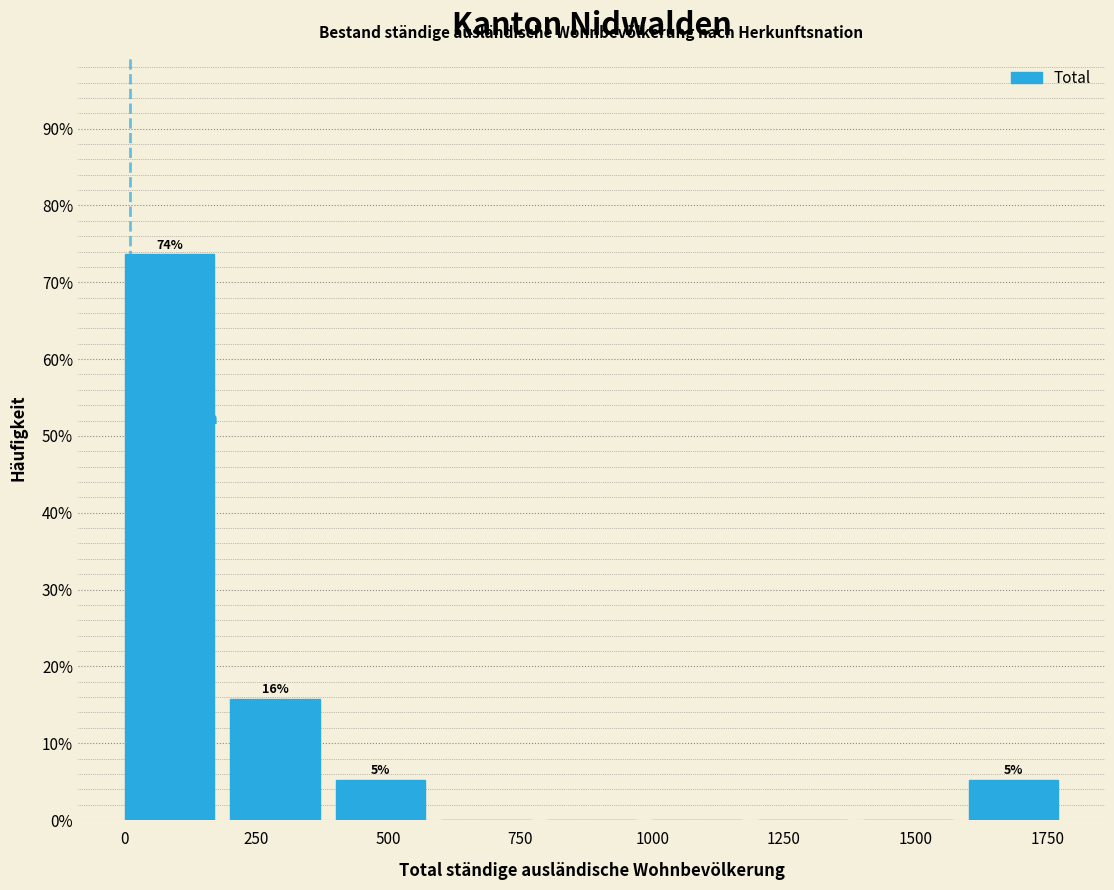

Over which range of the x-axis is the bar tallest?

0 to 200